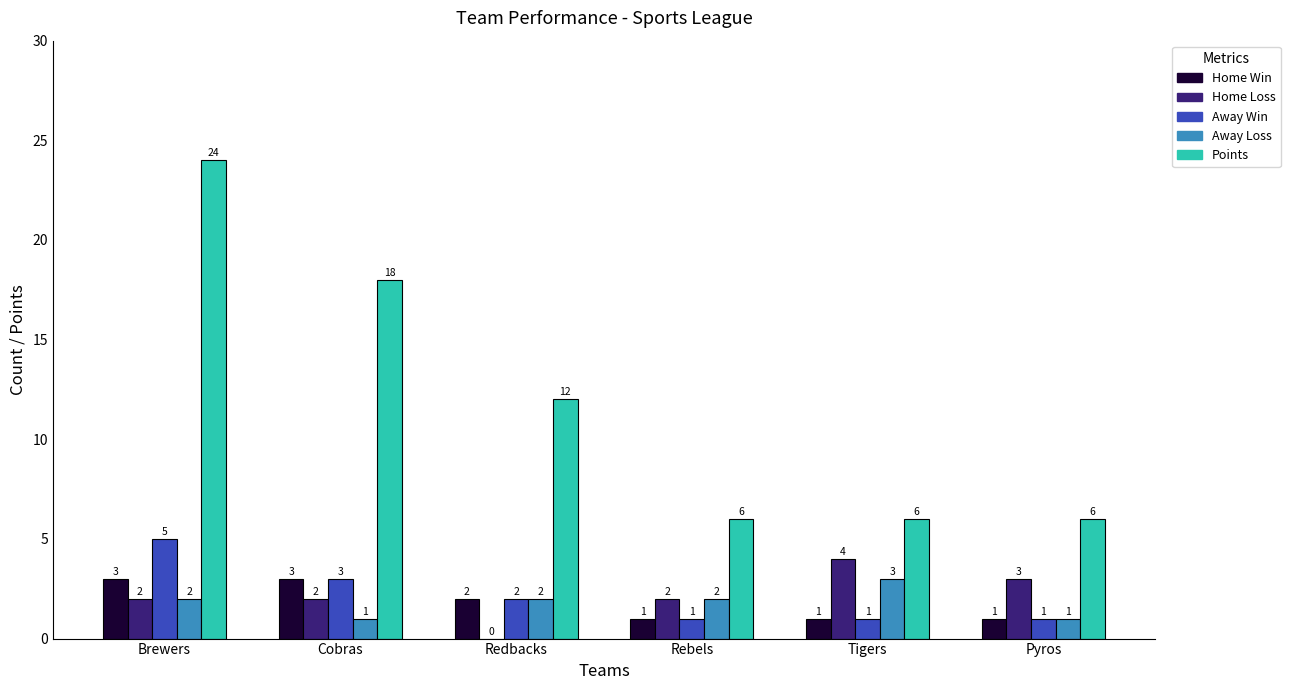

Which series changed the most between Redbacks and Tigers?

Points